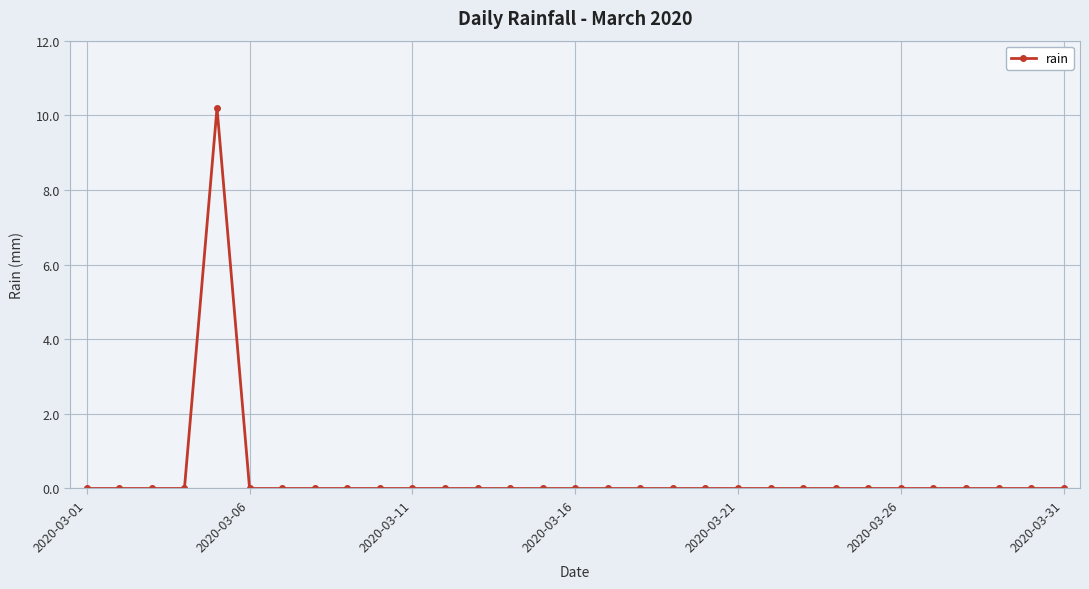

True or false: the data has more than 0 interior local peaks.

True